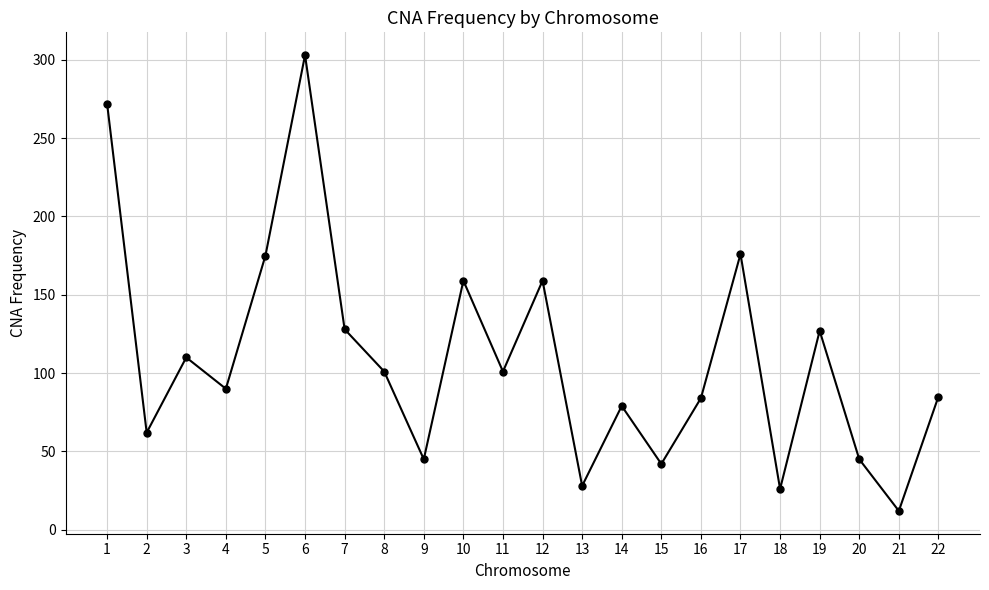

What is the value of the 22nd point from the left?

85